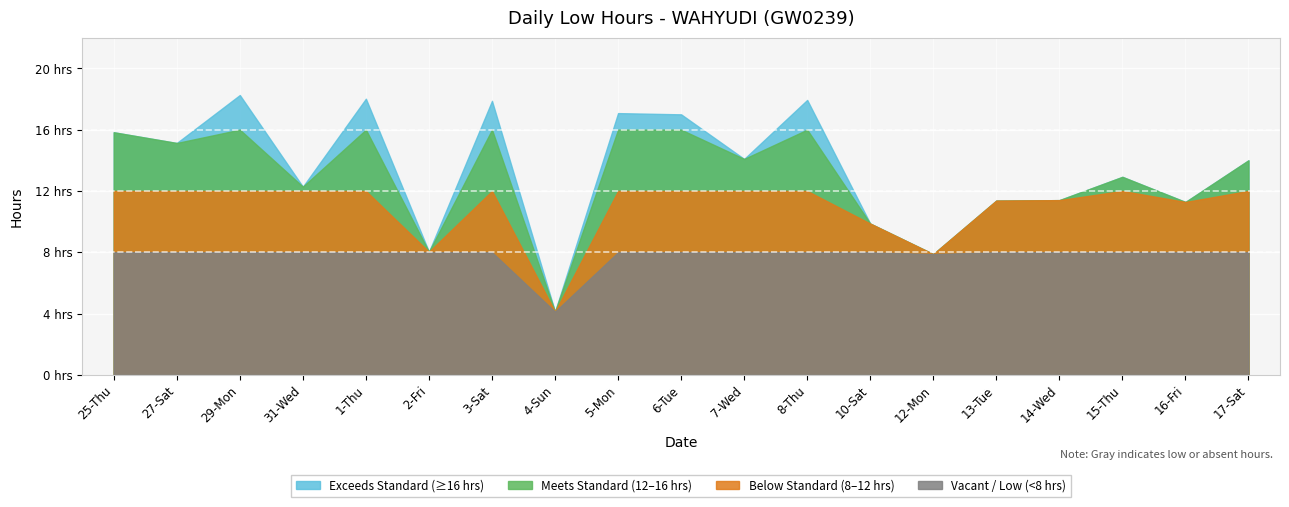

What position from the left is 15-Thu?

17